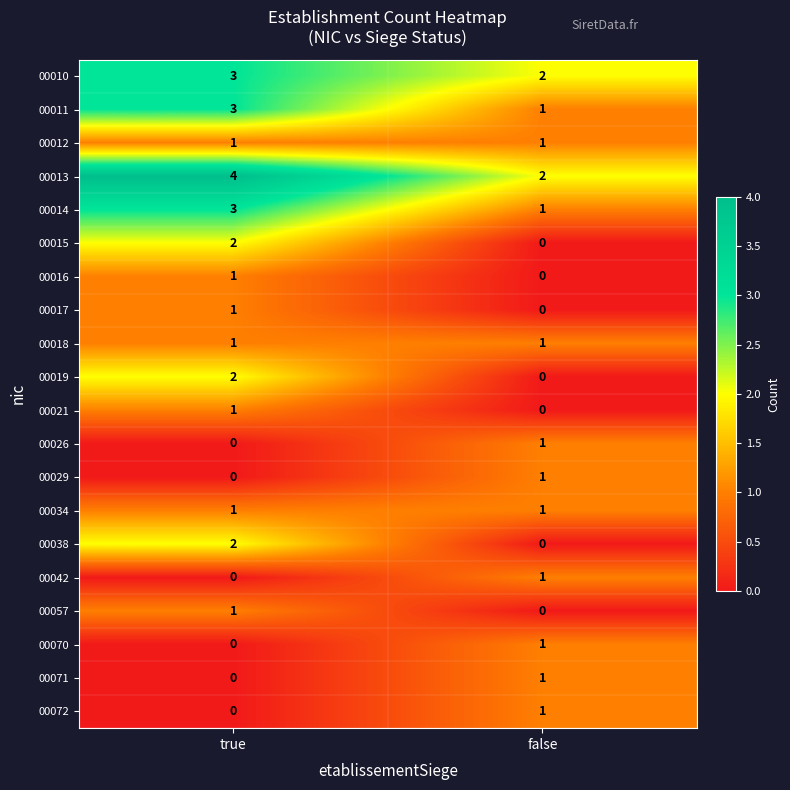

True or false: 00070 has a value of 1 at false.

True